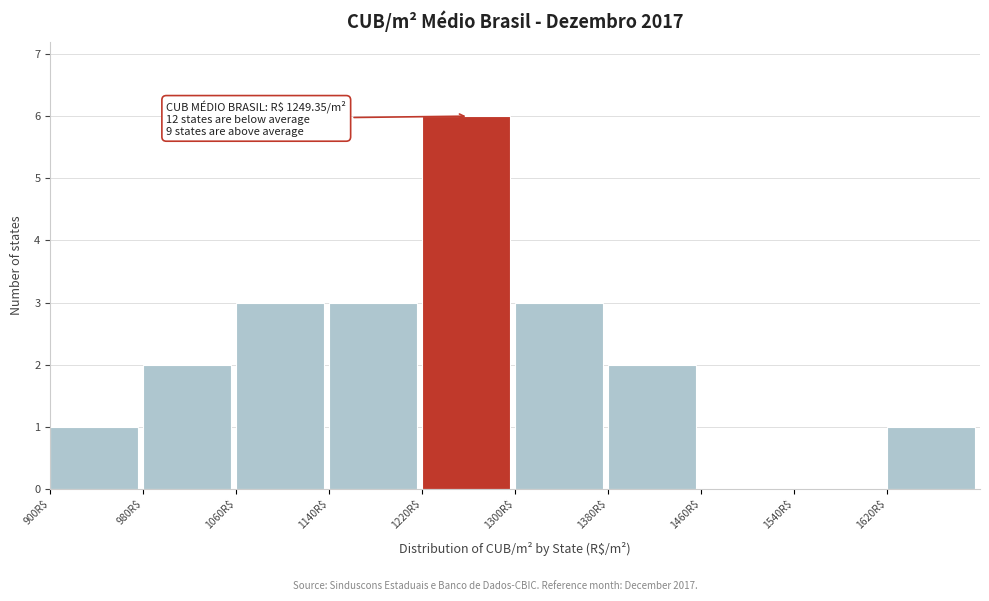

Over which range of the x-axis is the bar tallest?

1220 to 1300